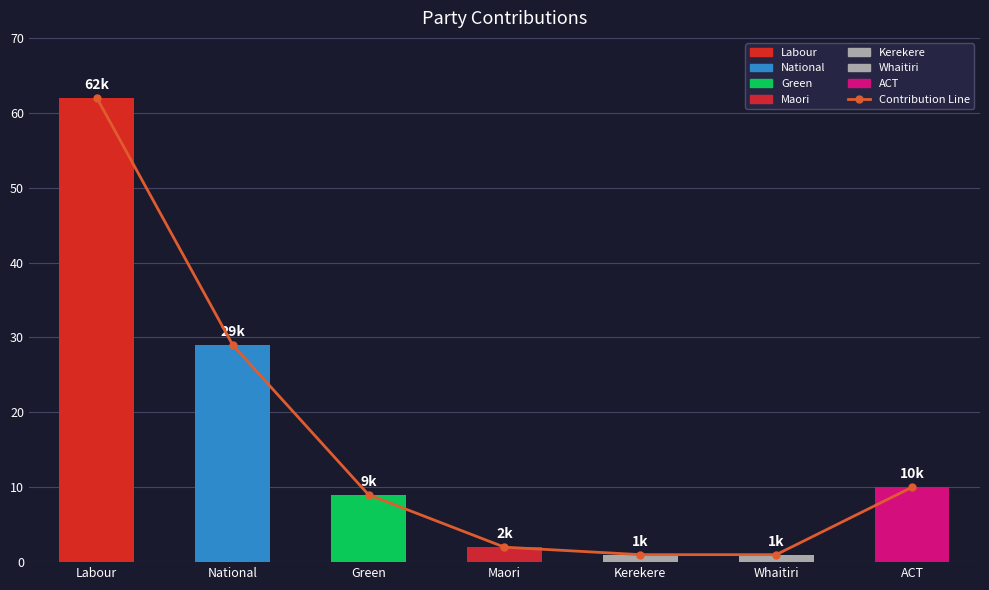

Rank the categories by value from highest to lowest.

Labour, National, ACT, Green, Maori, Kerekere, Whaitiri